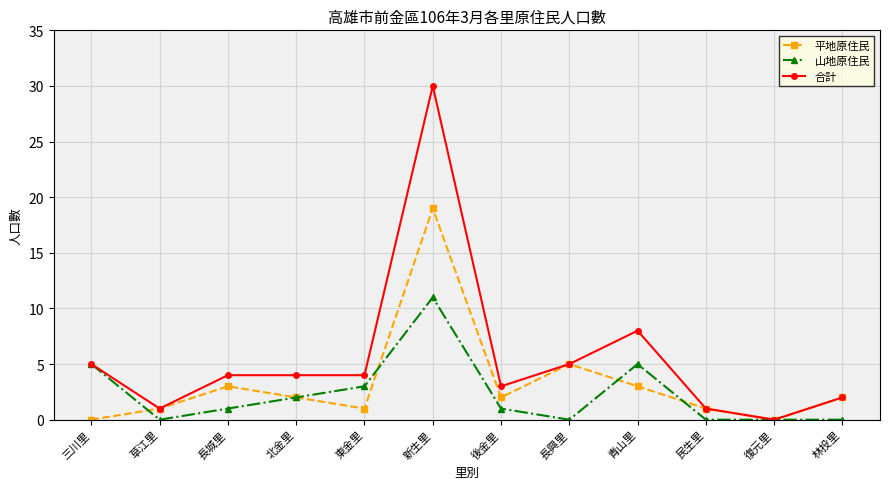

Is the value of 山地原住民 at 民生里 greater than the value of 合計 at 青山里?

No